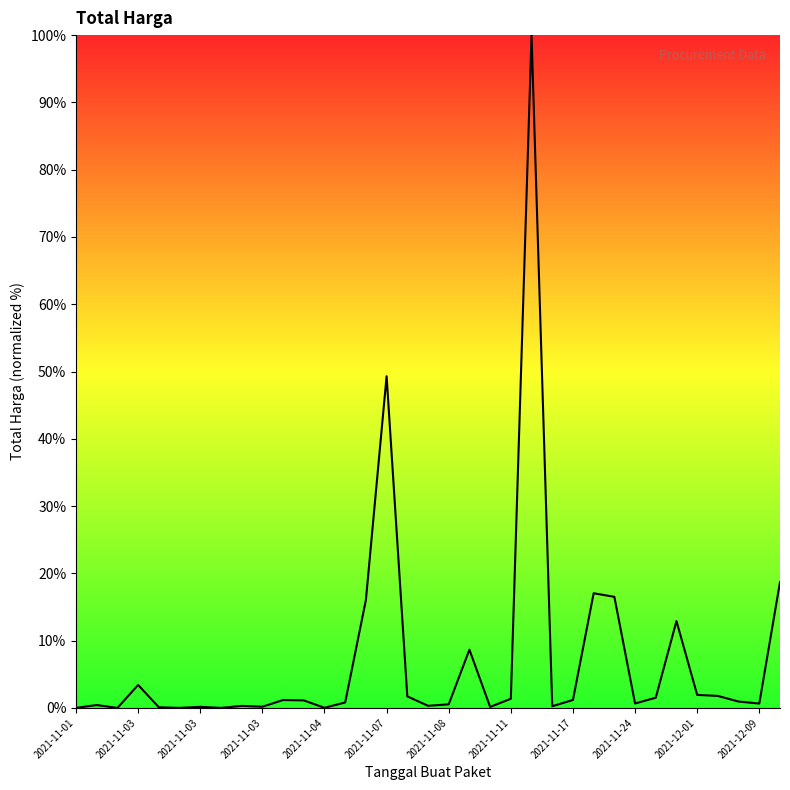

Reading left to right, what are all the values shown in this chart?

0.0	0.4	0.0	3.4	0.1	0.0	0.2	0.0	0.3	0.2	1.2	1.1	0.0	0.8	16.0	49.3	1.7	0.3	0.5	8.7	0.2	1.4	100.0	0.3	1.2	17.0	16.5	0.7	1.5	12.9	1.9	1.8	0.9	0.7	18.7